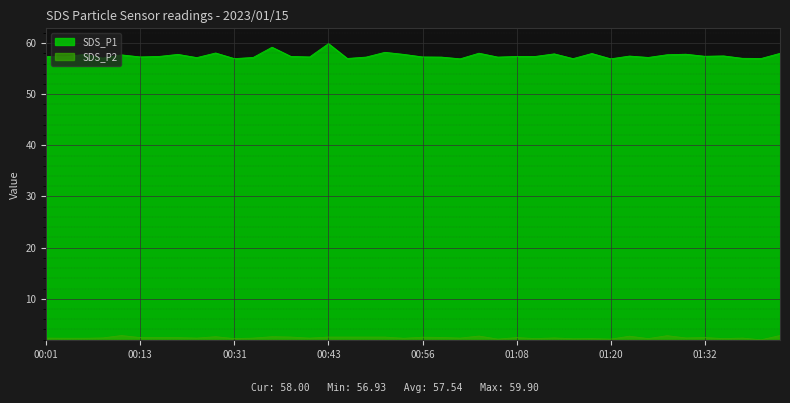

How many lines are shown in the chart?

2